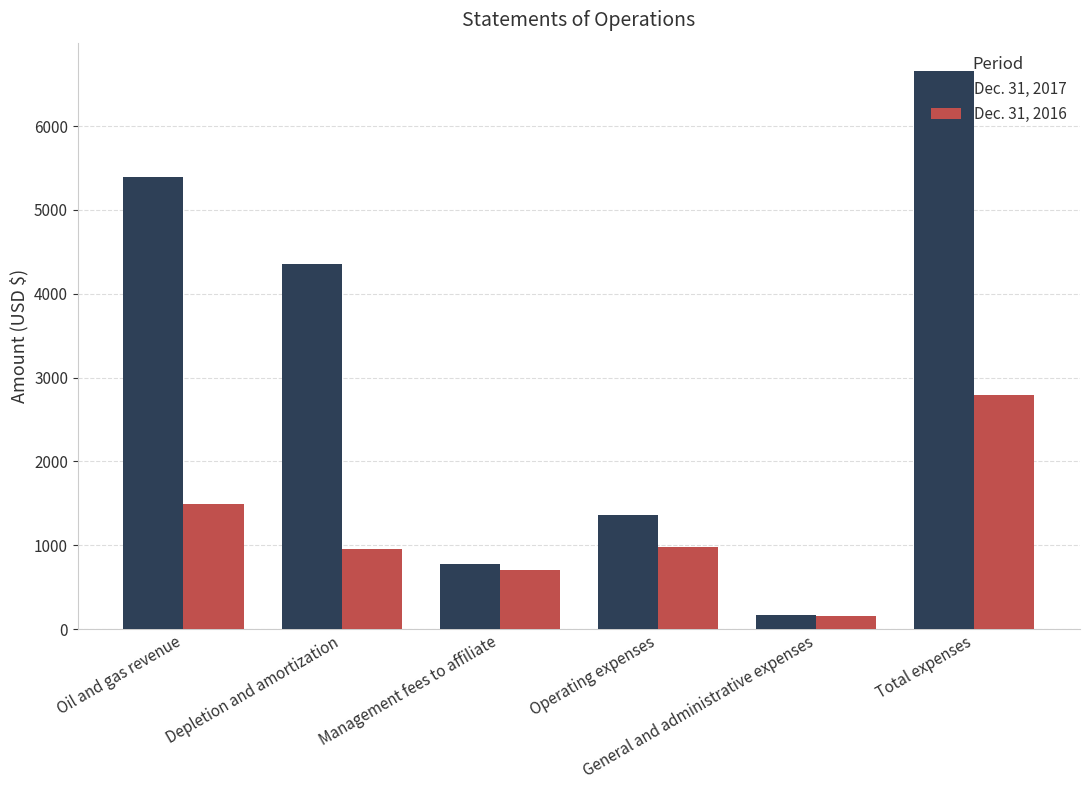

Rank the series by their maximum value, from highest to lowest.

Dec. 31, 2017, Dec. 31, 2016